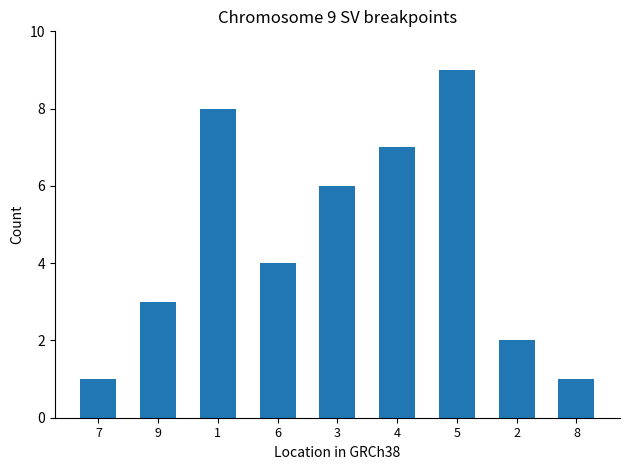

What is the change in value from 7 to 1?

+7